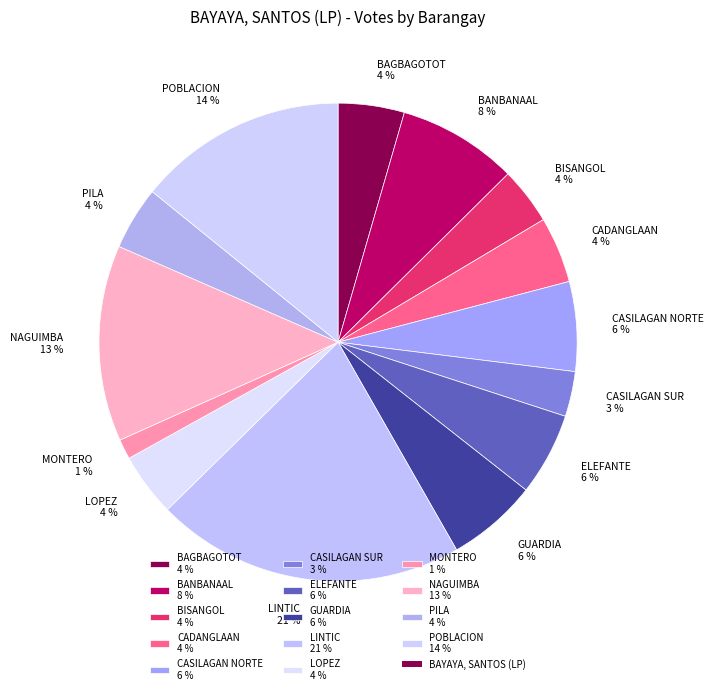

To the nearest percent, what is the difference between the BISANGOL and ELEFANTE slice percentages?

2%